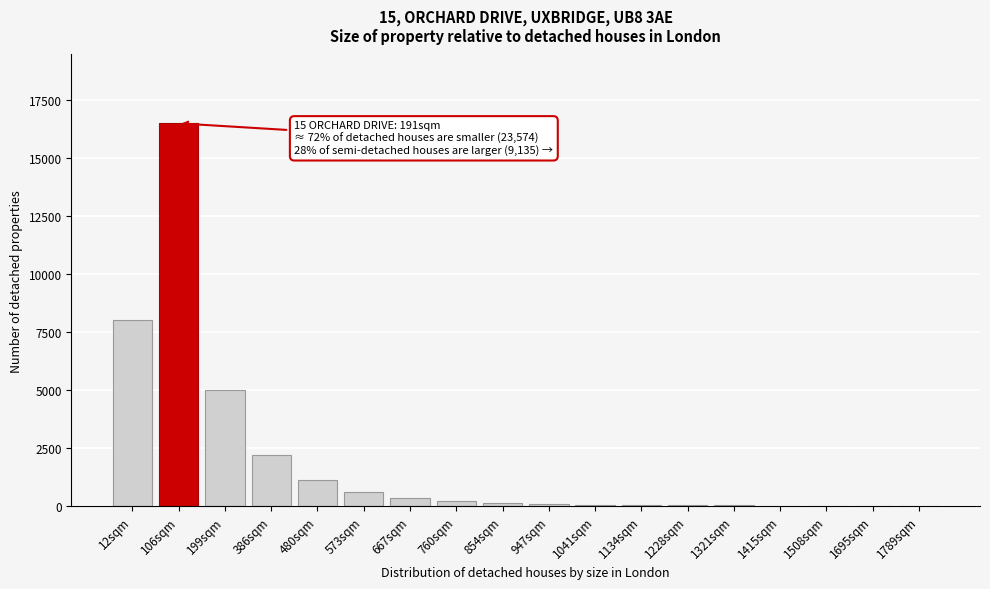

Is it true that the value at 106sqm is 16500?

True